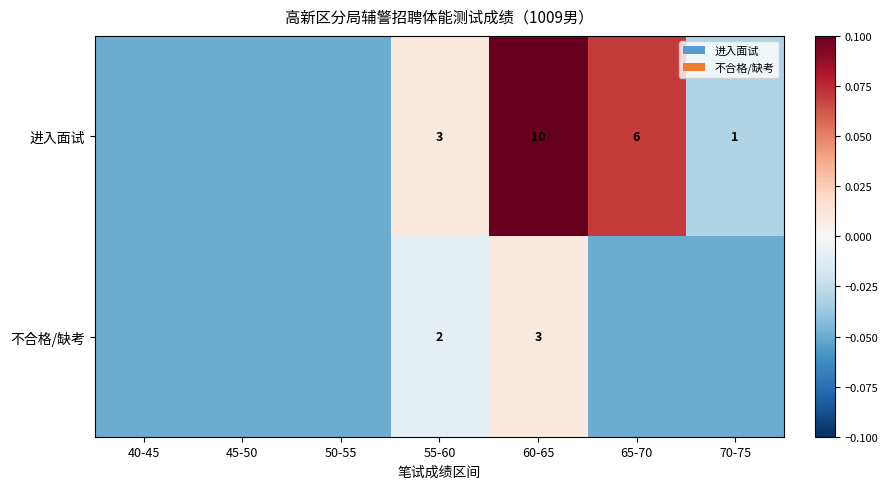

Which series has the widest spread of values?

进入面试